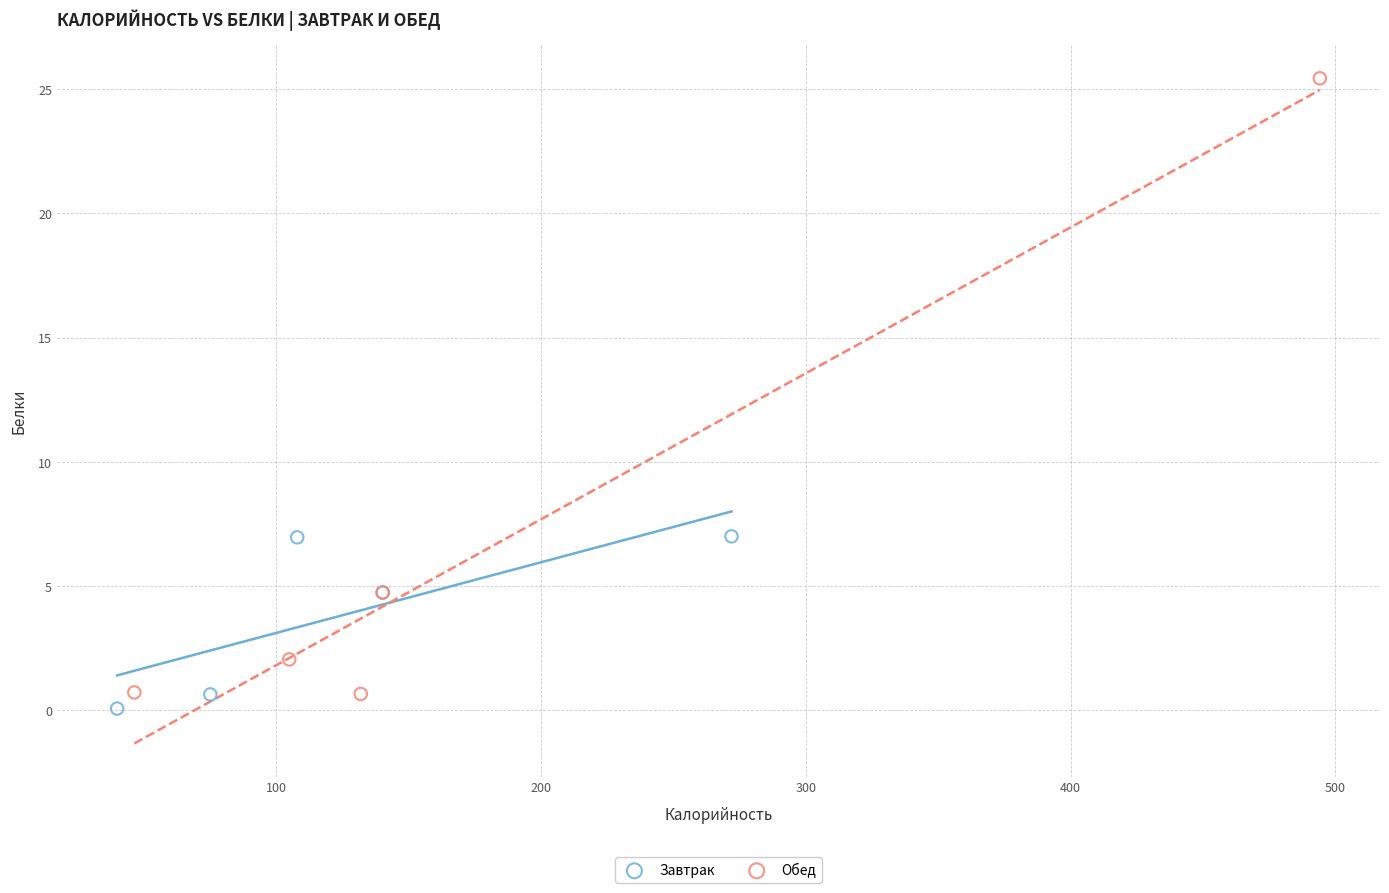

Which series has the widest spread of Y values?

Обед